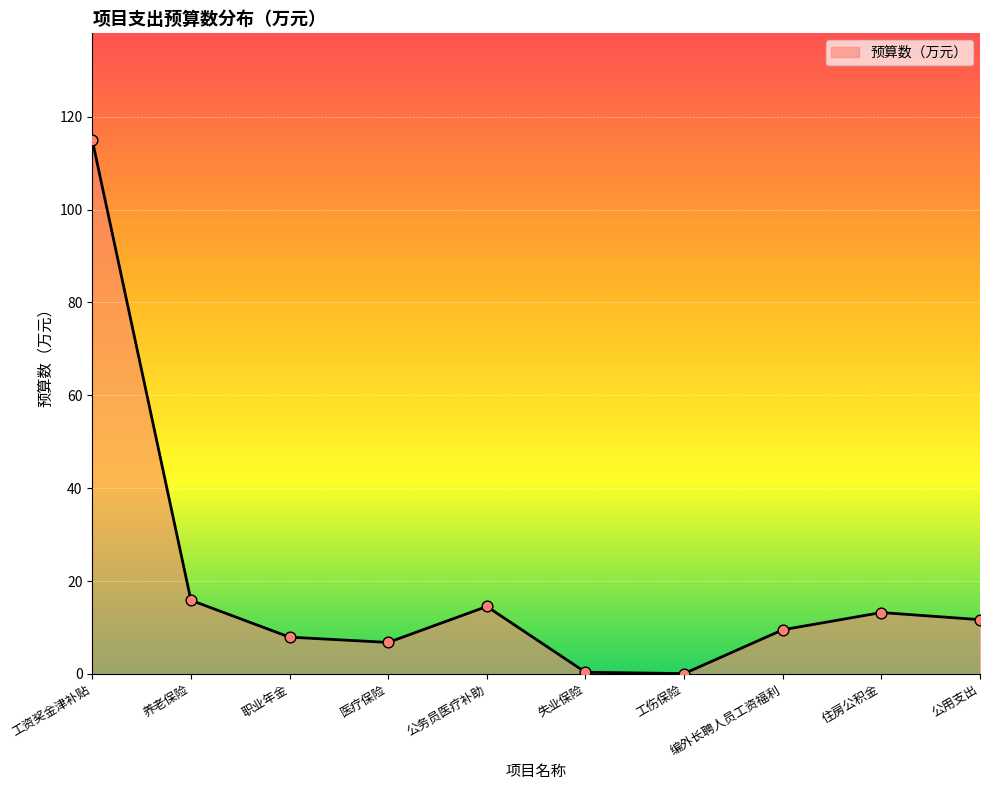

What is the change in value from 公务员医疗补助 to 公用支出?

-2.8